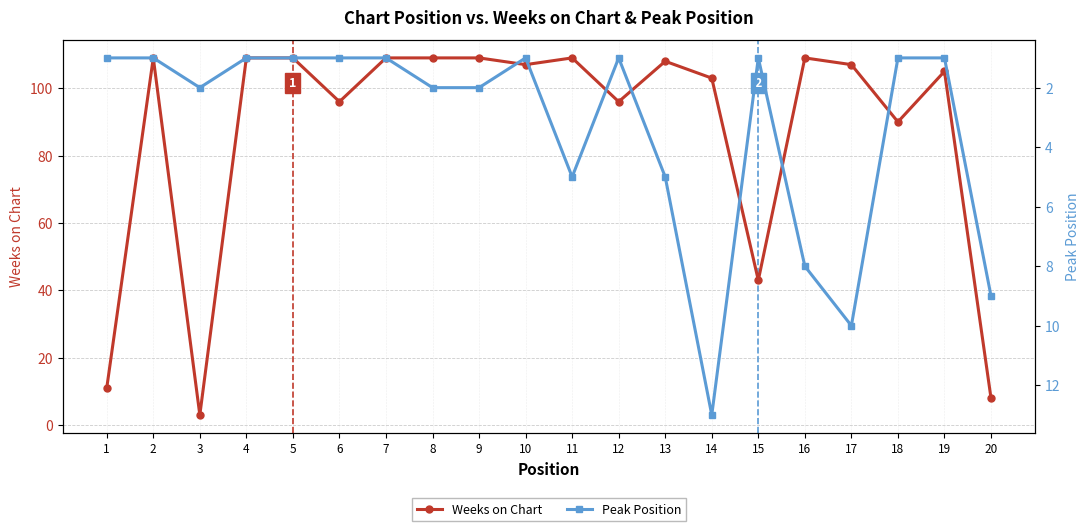

Which label corresponds to the largest value in the chart?

2